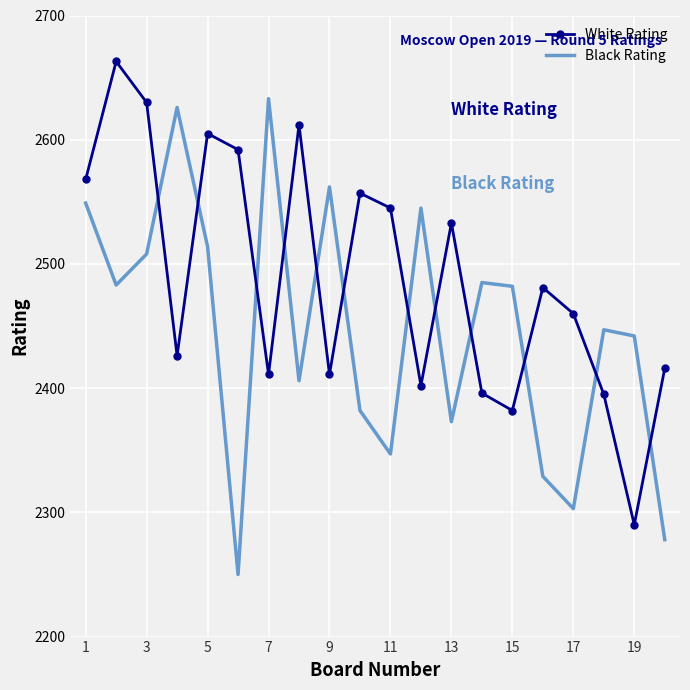

What is the lowest value of the Black Rating series?

2250